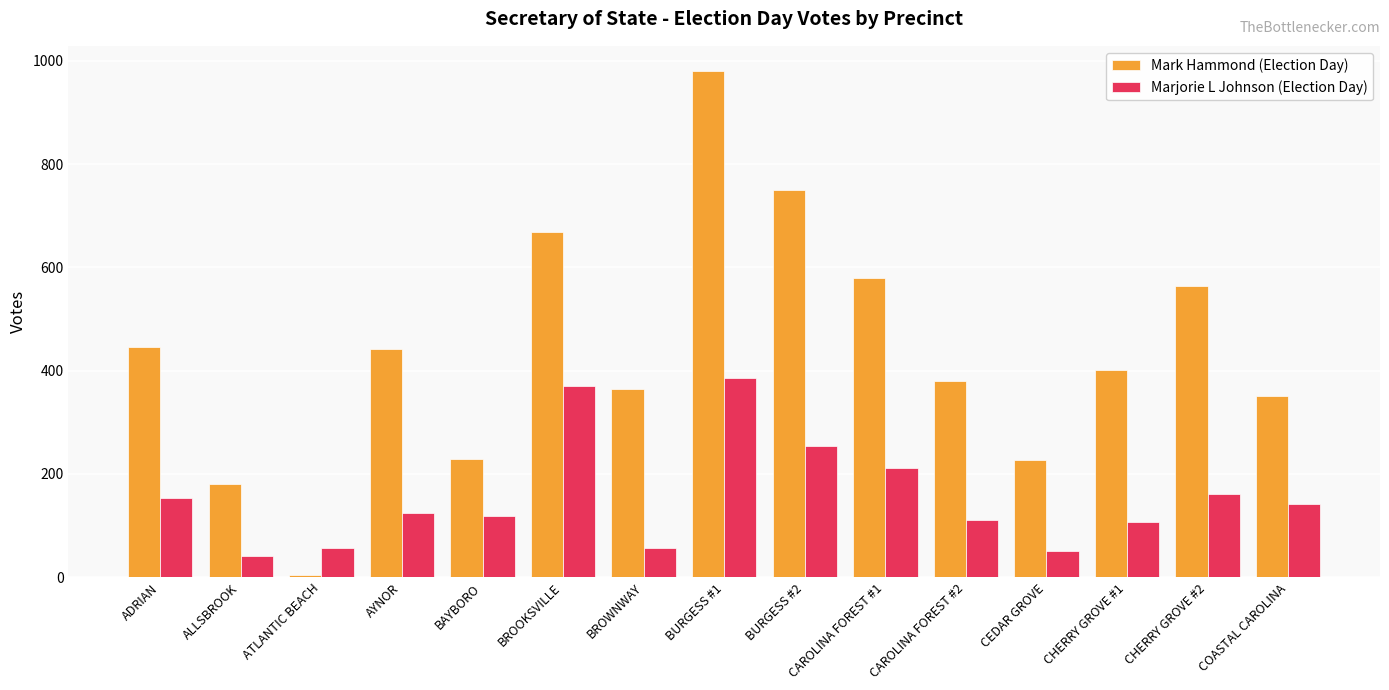

At which label does Marjorie L Johnson (Election Day) first exceed 124?

ADRIAN